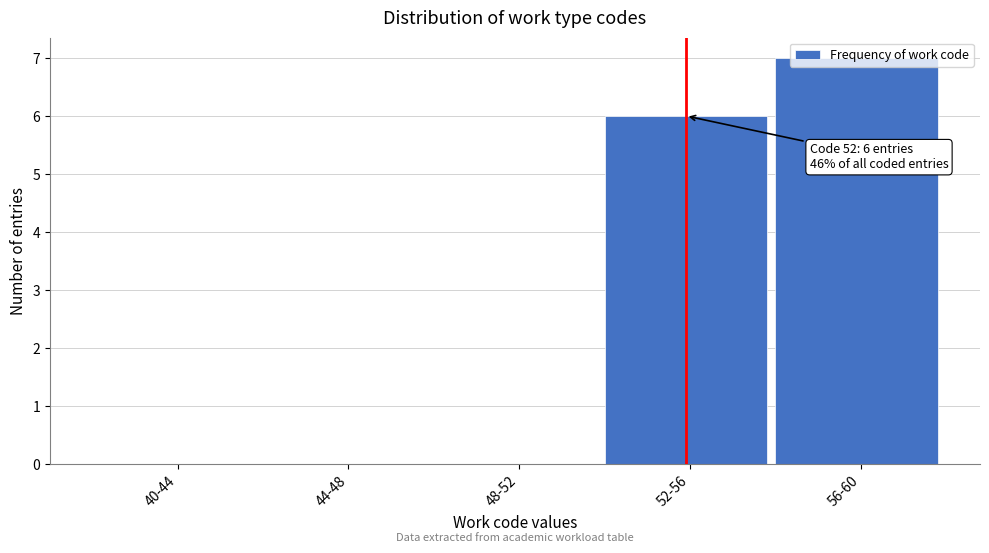

The chart shows a value of -3 at 40-44. True or false?

False